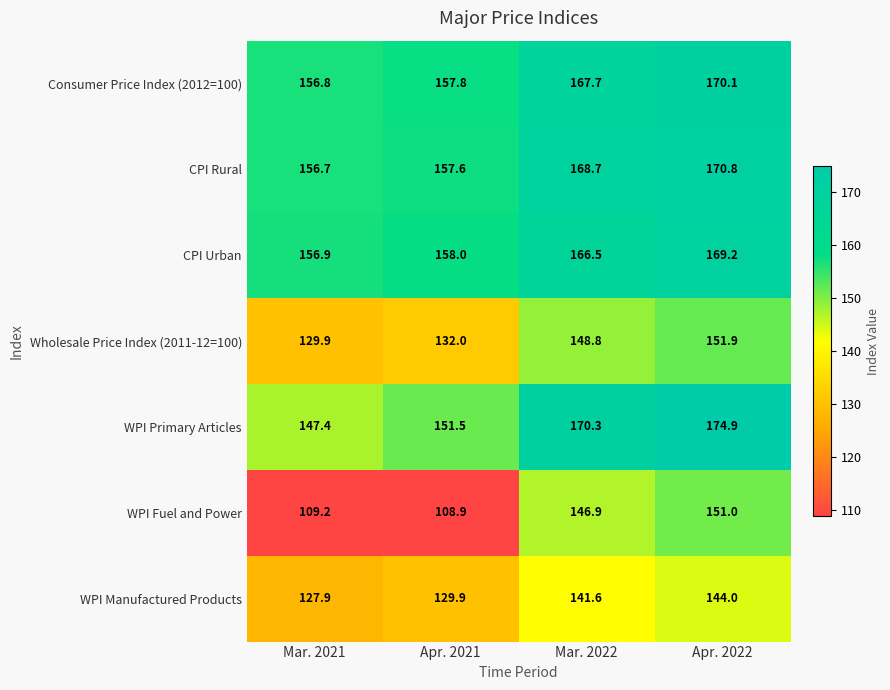

What is the spread (max minus min) of values at Mar. 2021?

47.7